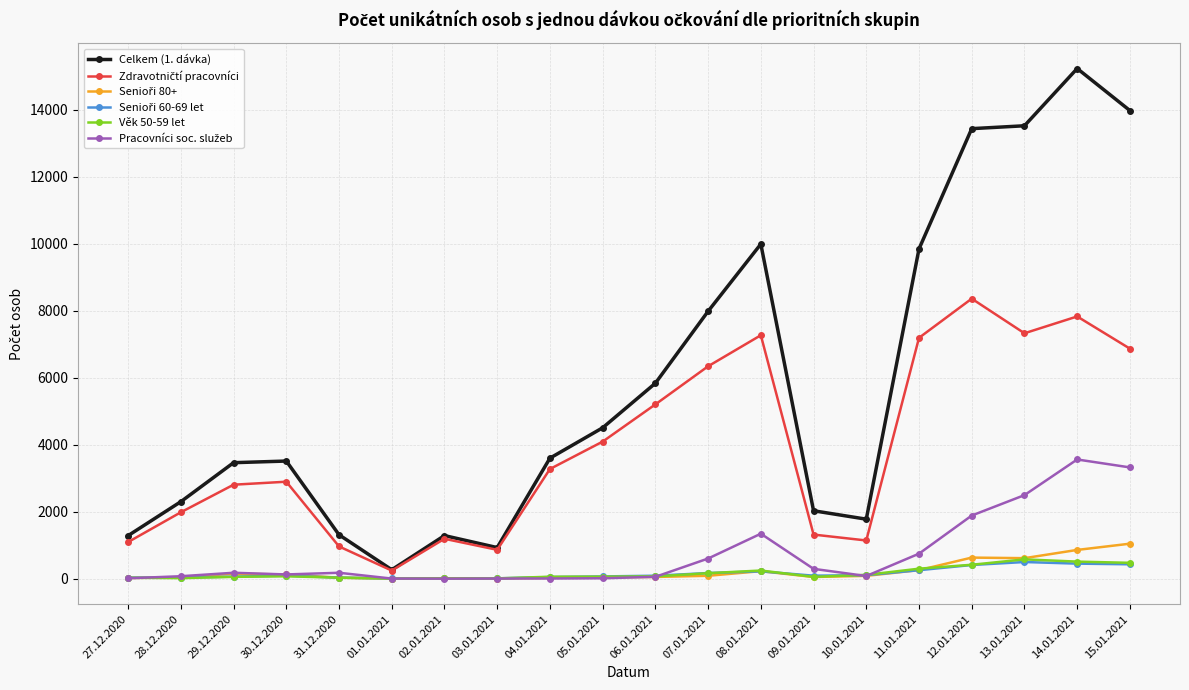

Which series has the largest range (max minus min)?

Celkem (1. dávka)